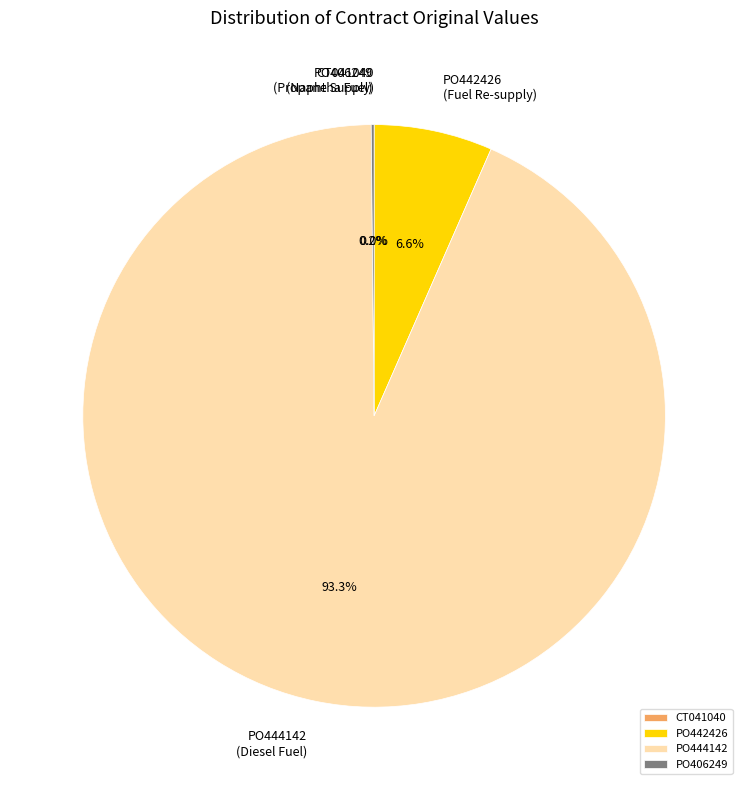

What is the largest slice in the pie chart?

PO444142